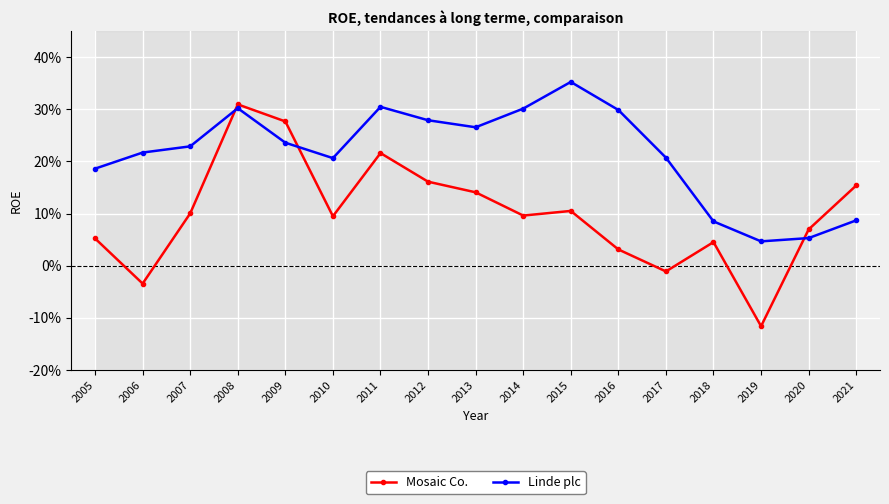

What is the sum of the Mosaic Co. values at 2018 and 2019?

-0.1